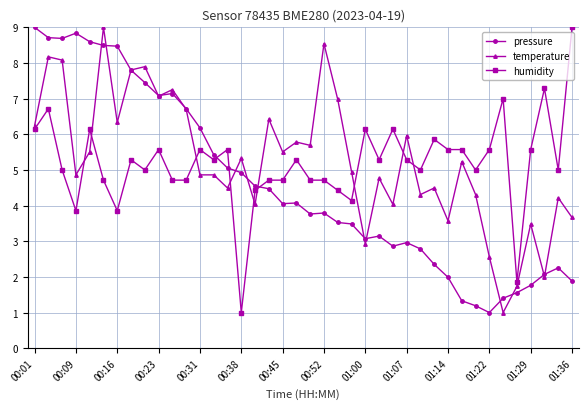

What is the difference between the maximum and minimum values in the pressure series?

8.0